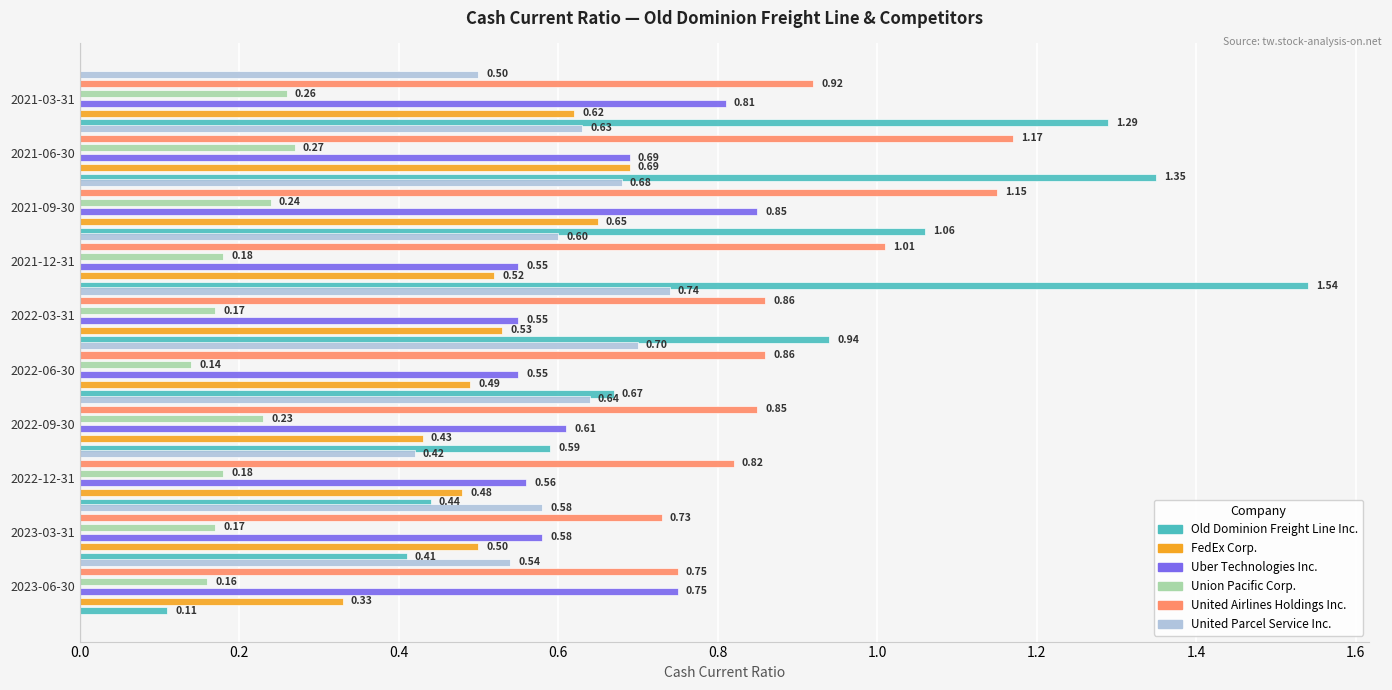

At 2023-03-31, list the series in order from largest to smallest.

United Airlines Holdings Inc., Uber Technologies Inc., United Parcel Service Inc., FedEx Corp., Old Dominion Freight Line Inc., Union Pacific Corp.